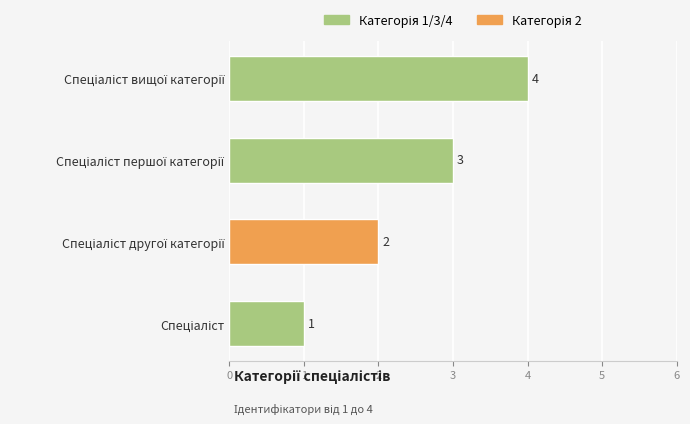

What is the sum of all values?

10